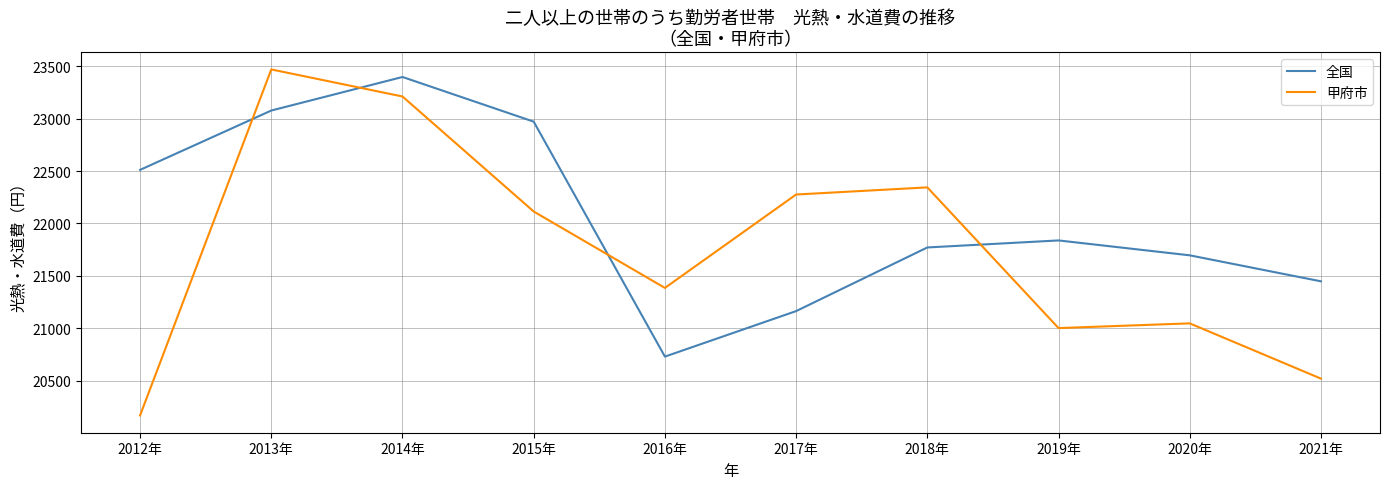

At which label does 全国 reach its peak?

2014年